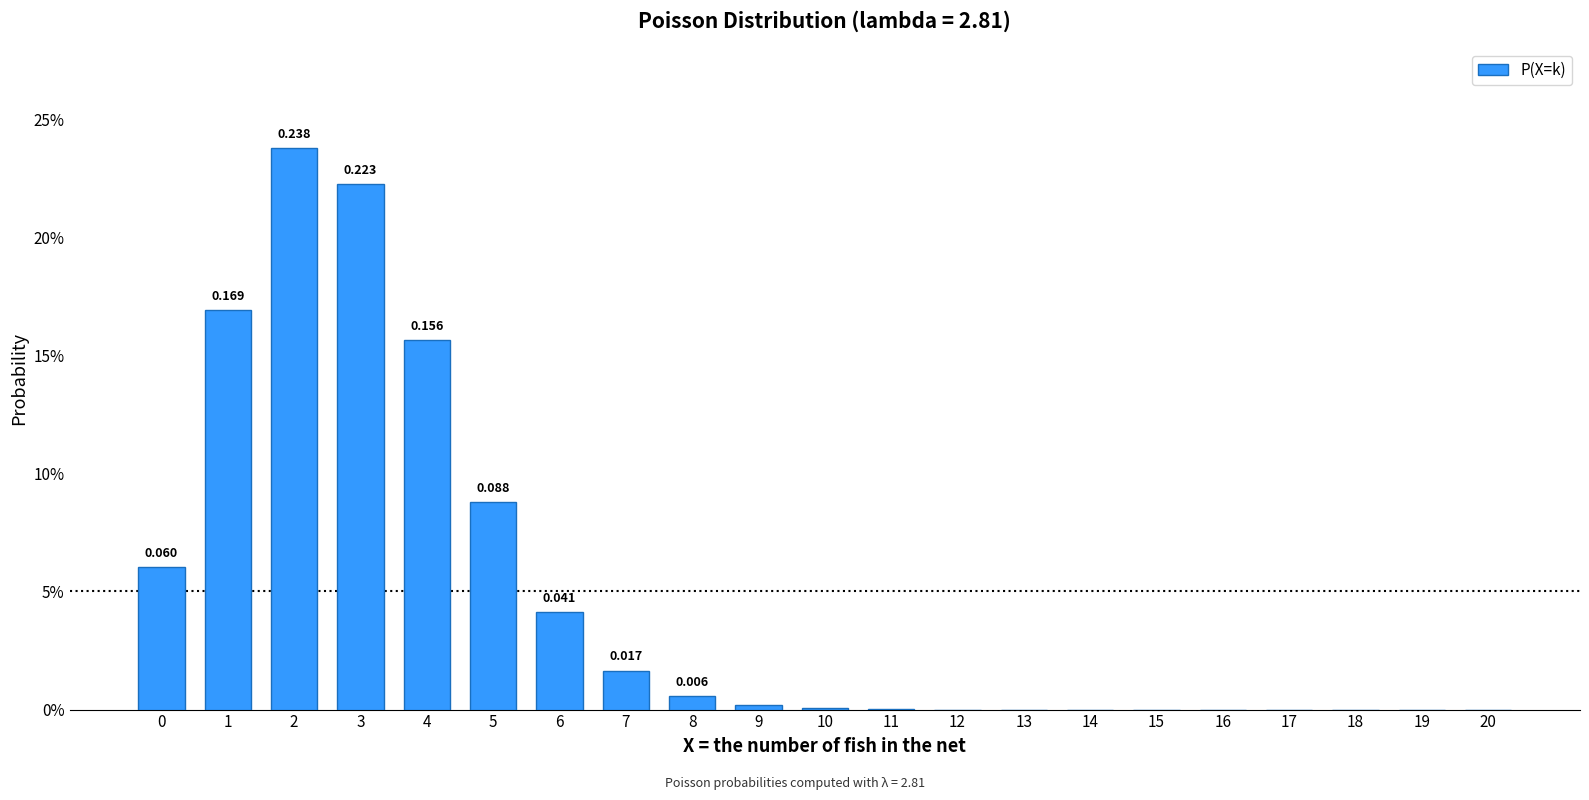

Are the bars horizontal?

No